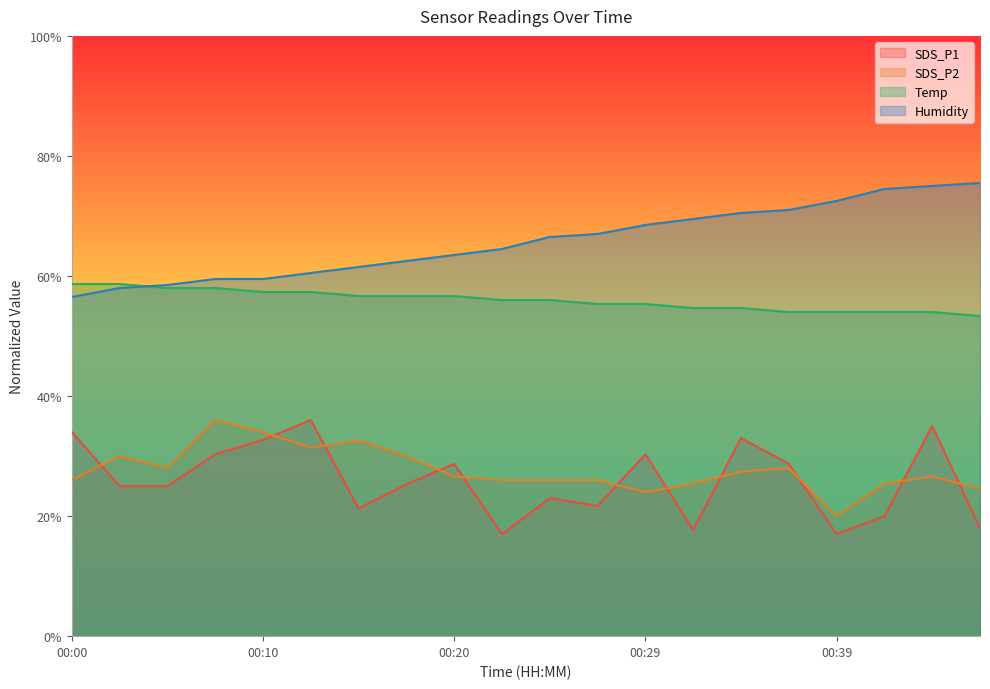

What are all the series names shown in the legend?

SDS_P1, SDS_P2, Temp, Humidity